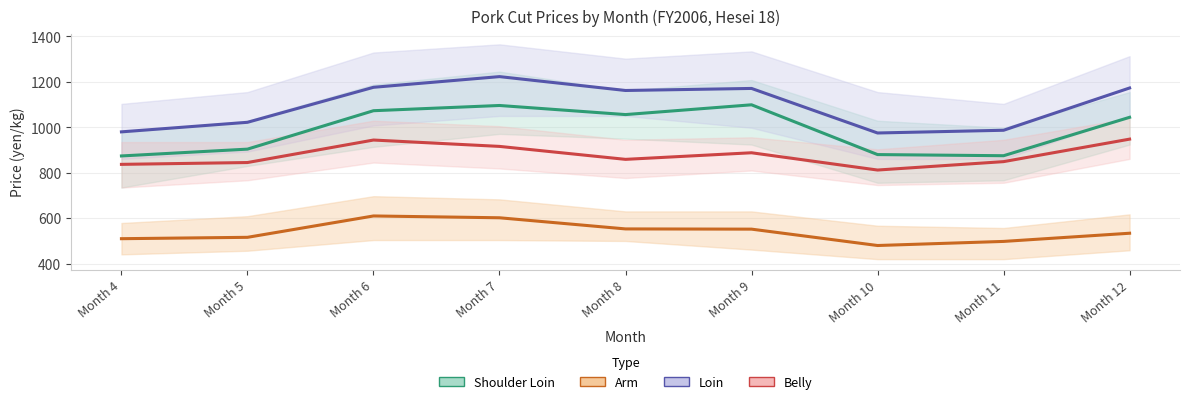

Where does the Loin Avg series first go above 1162?

Month 6